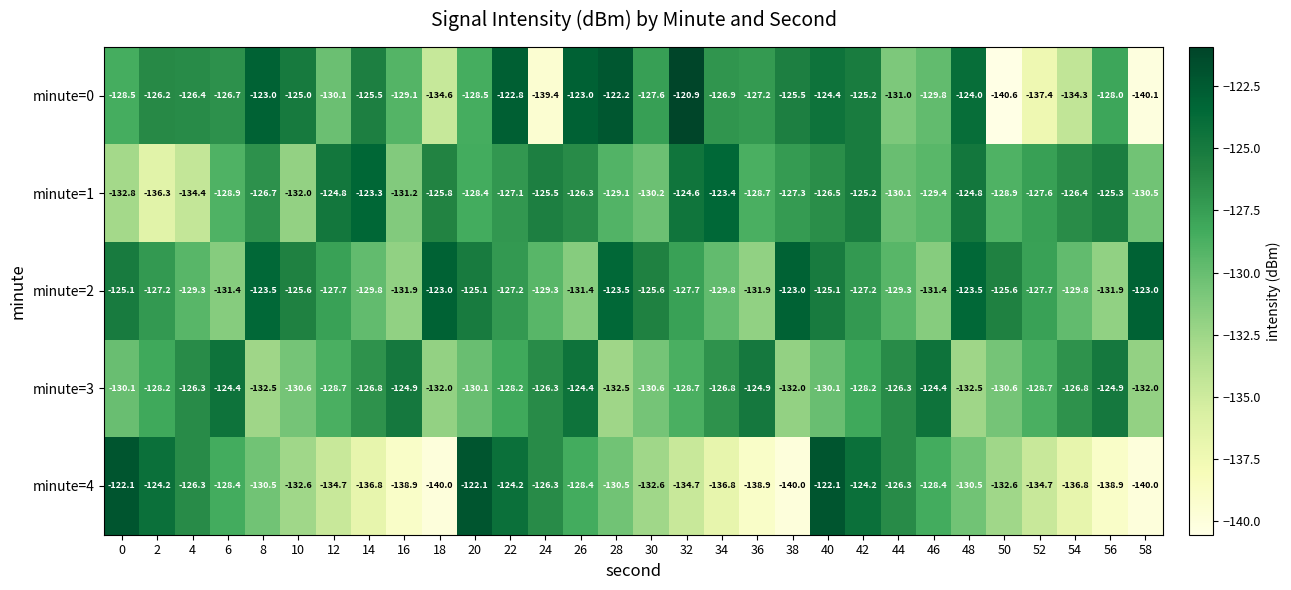

What is the sum of the minute=2 values at 18 and 4?

-252.3